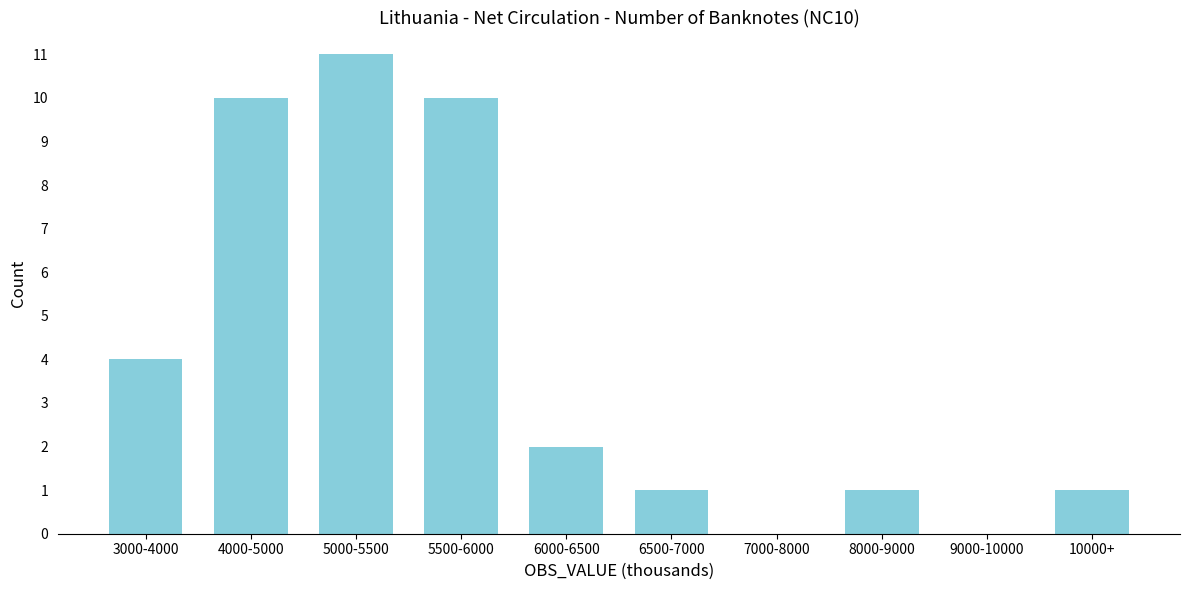

Reading left to right, list all the values displayed in this chart.

3000-4000=4	4000-5000=10	5000-5500=11	5500-6000=10	6000-6500=2	6500-7000=1	7000-8000=0	8000-9000=1	9000-10000=0	10000+=1